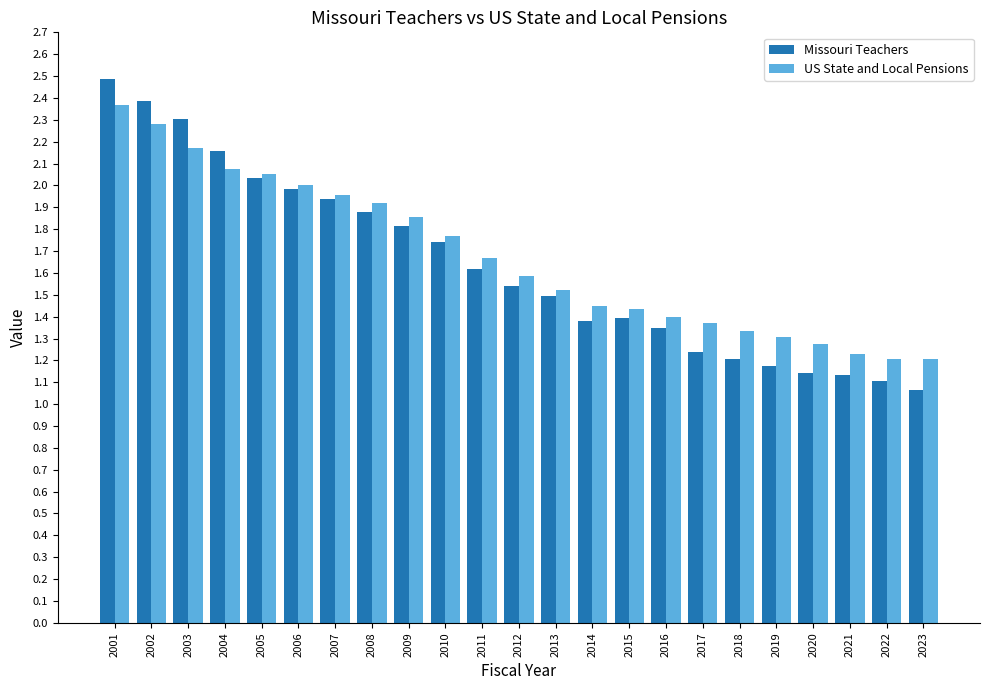

The value of Missouri Teachers at 2008 is 1.9. True or false?

True